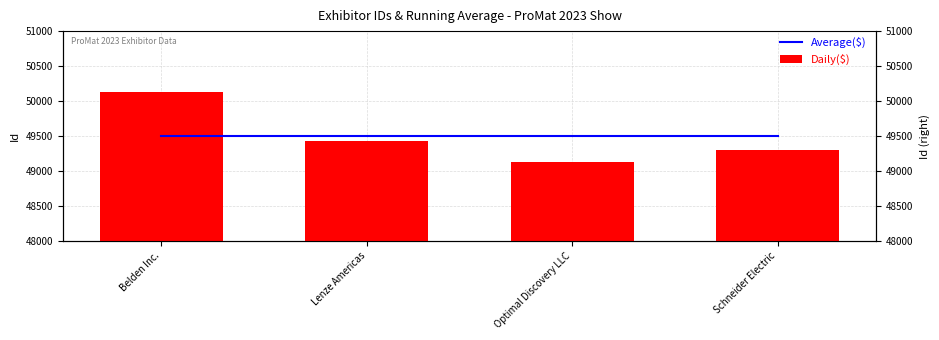

Is it true that Daily($) equals 49295 at Schneider Electric?

True